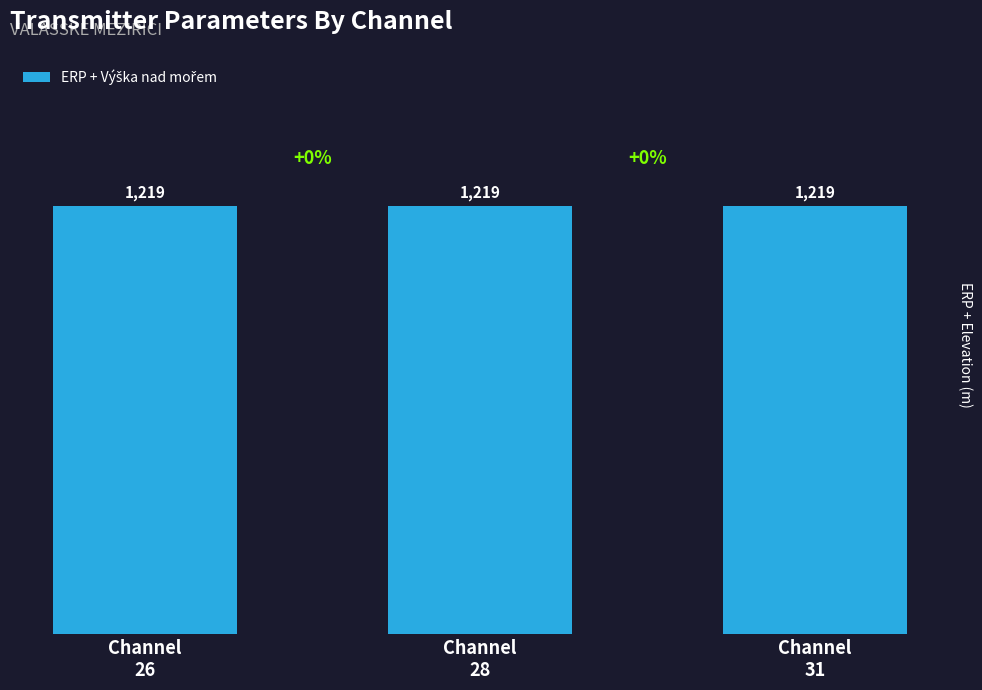

Does the chart contain any negative values?

No